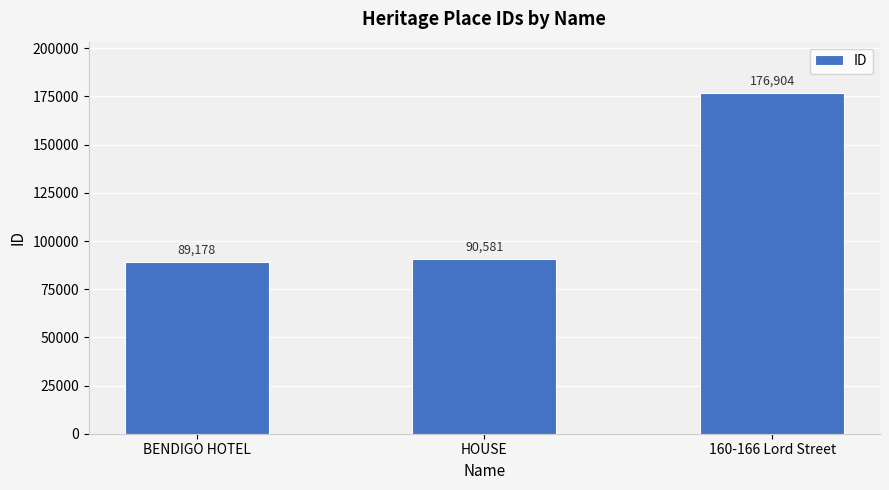

What is the maximum value shown in the chart?

176904